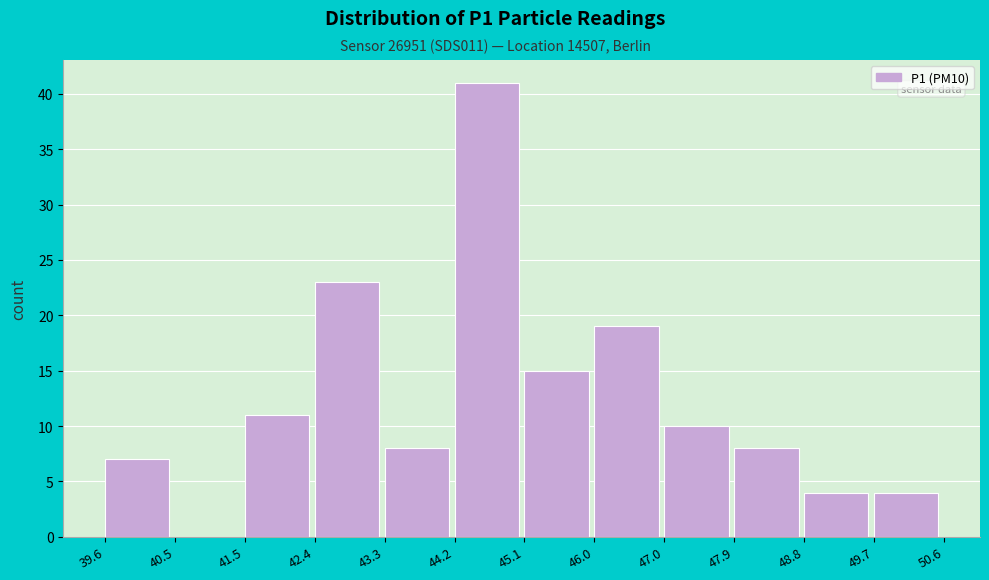

Which range on the x-axis has the tallest bar?

44.2 to 45.1